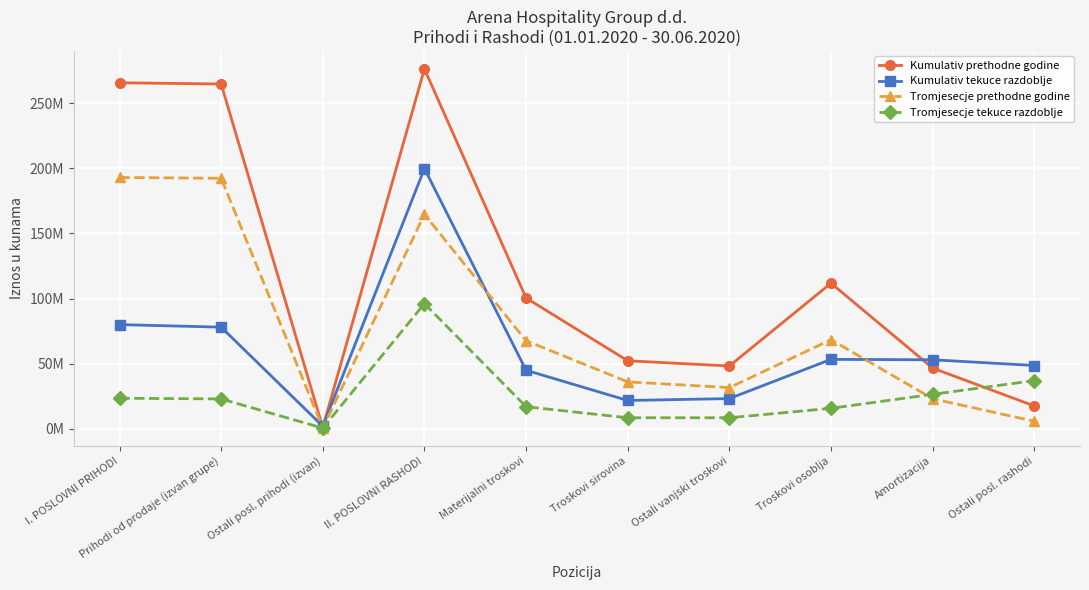

At which category is the sum across all series the highest?

II. POSLOVNI RASHODI